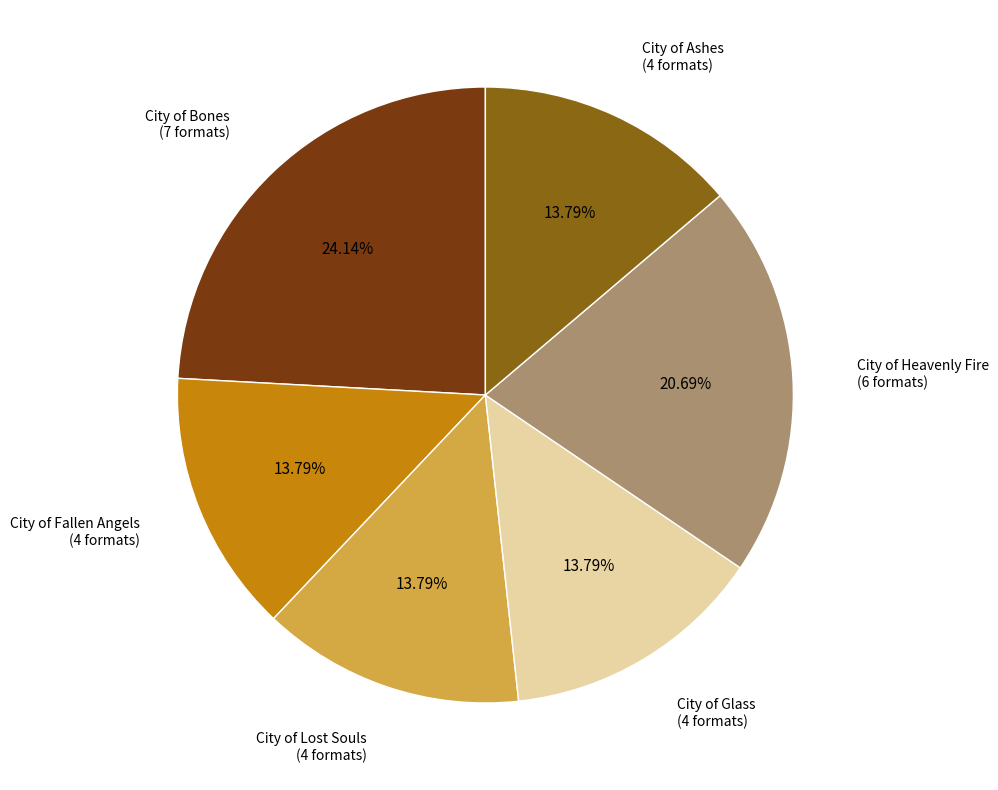

Which slice is the largest?

City of Bones